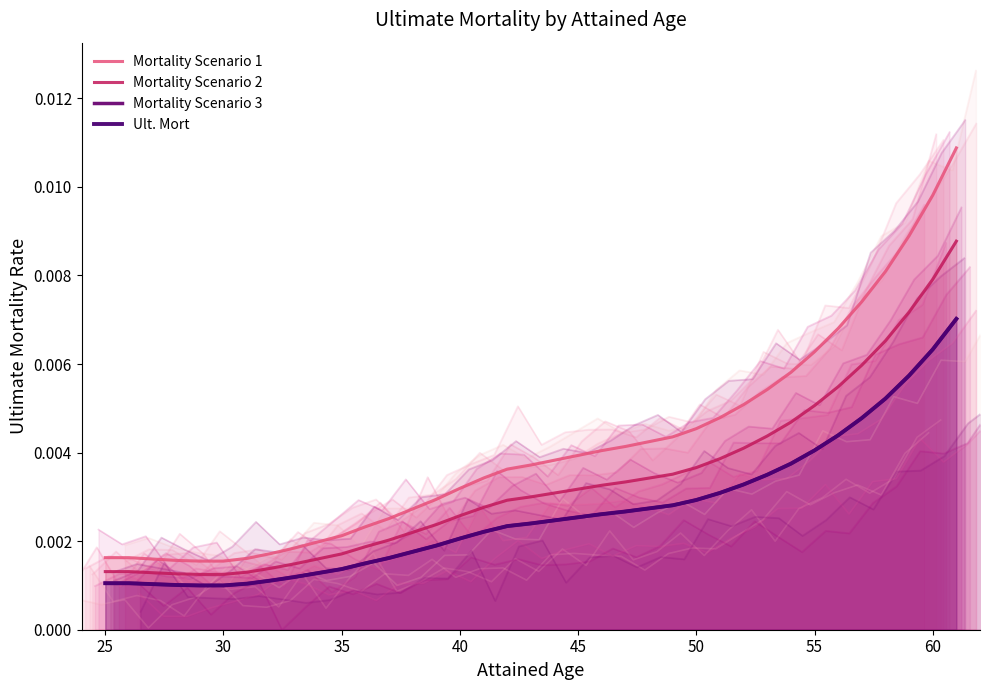

Reading left to right, transcribe all the data shown in this chart.

Mortality Scenario 1: 0.0	0.0	0.0	0.0	0.0	0.0	0.0	0.0	0.0	0.0	0.0	0.0	0.0	0.0	0.0	0.0	0.0	0.0	0.0	0.0	0.0	0.0	0.0	0.0	0.0	0.0	0.0	0.0	0.0	0.0	0.0	0.0	0.0	0.0	0.0	0.0	0.0
Mortality Scenario 2: 0.0	0.0	0.0	0.0	0.0	0.0	0.0	0.0	0.0	0.0	0.0	0.0	0.0	0.0	0.0	0.0	0.0	0.0	0.0	0.0	0.0	0.0	0.0	0.0	0.0	0.0	0.0	0.0	0.0	0.0	0.0	0.0	0.0	0.0	0.0	0.0	0.0
Mortality Scenario 3: 0.0	0.0	0.0	0.0	0.0	0.0	0.0	0.0	0.0	0.0	0.0	0.0	0.0	0.0	0.0	0.0	0.0	0.0	0.0	0.0	0.0	0.0	0.0	0.0	0.0	0.0	0.0	0.0	0.0	0.0	0.0	0.0	0.0	0.0	0.0	0.0	0.0
Ult. Mort: 0.0	0.0	0.0	0.0	0.0	0.0	0.0	0.0	0.0	0.0	0.0	0.0	0.0	0.0	0.0	0.0	0.0	0.0	0.0	0.0	0.0	0.0	0.0	0.0	0.0	0.0	0.0	0.0	0.0	0.0	0.0	0.0	0.0	0.0	0.0	0.0	0.0